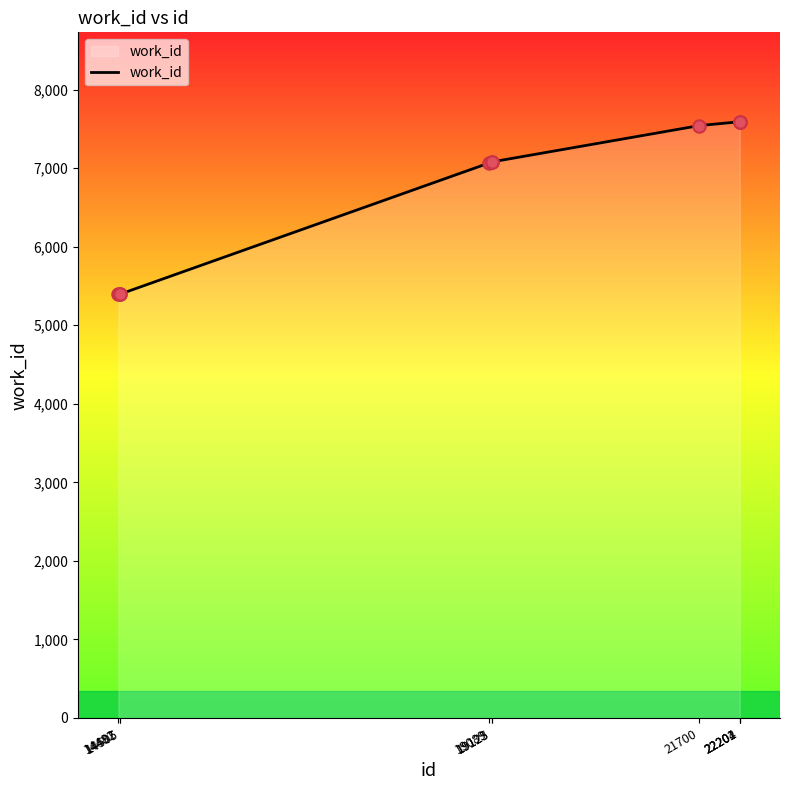

What is the change in value from 21700 to 22201?

+49